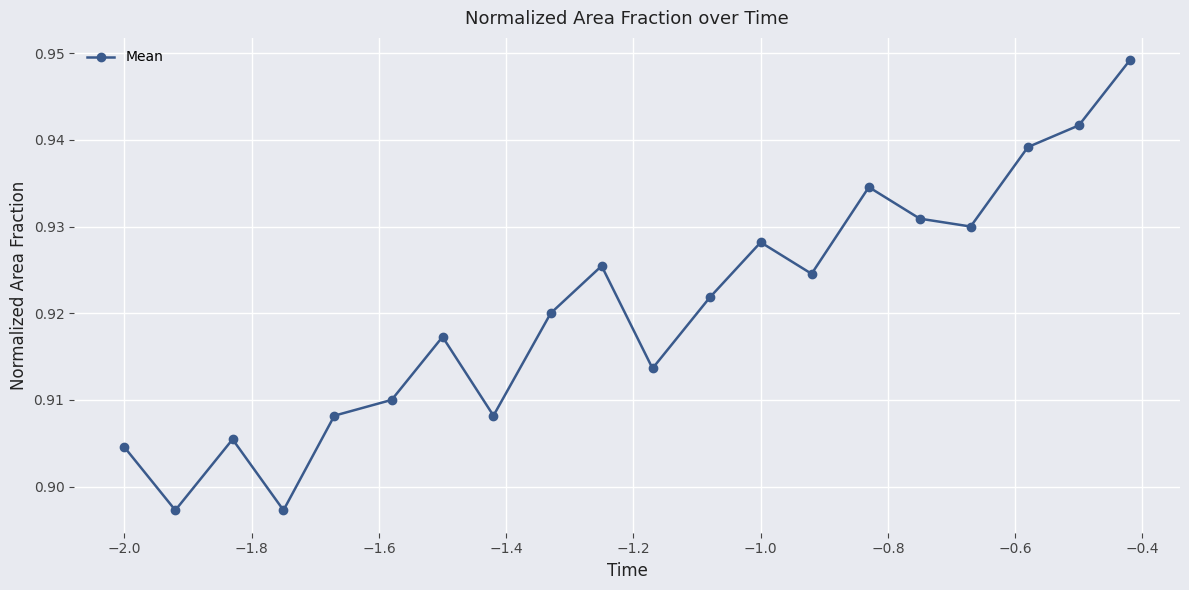

What is the sum of all values?

18.4